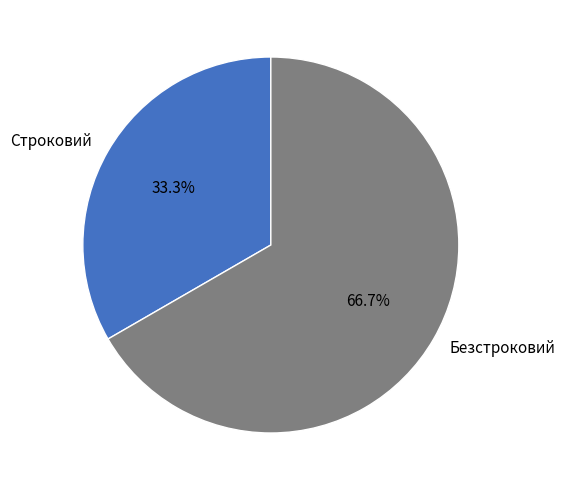

Count the number of slices in the pie.

2